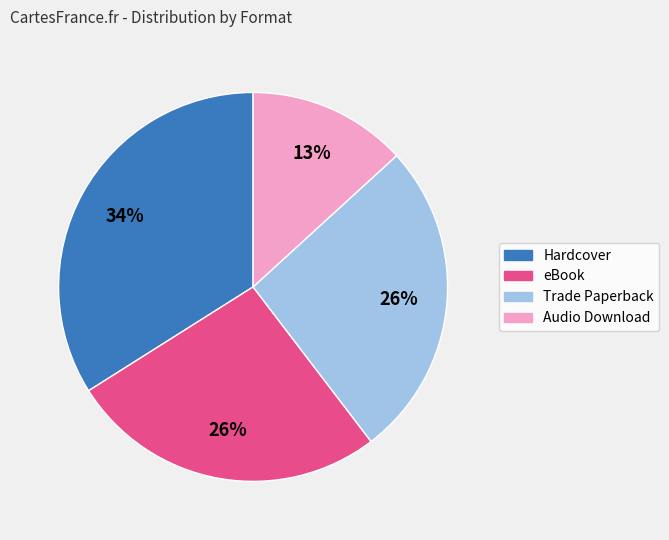

Is there any slice that represents more than half of the pie?

No